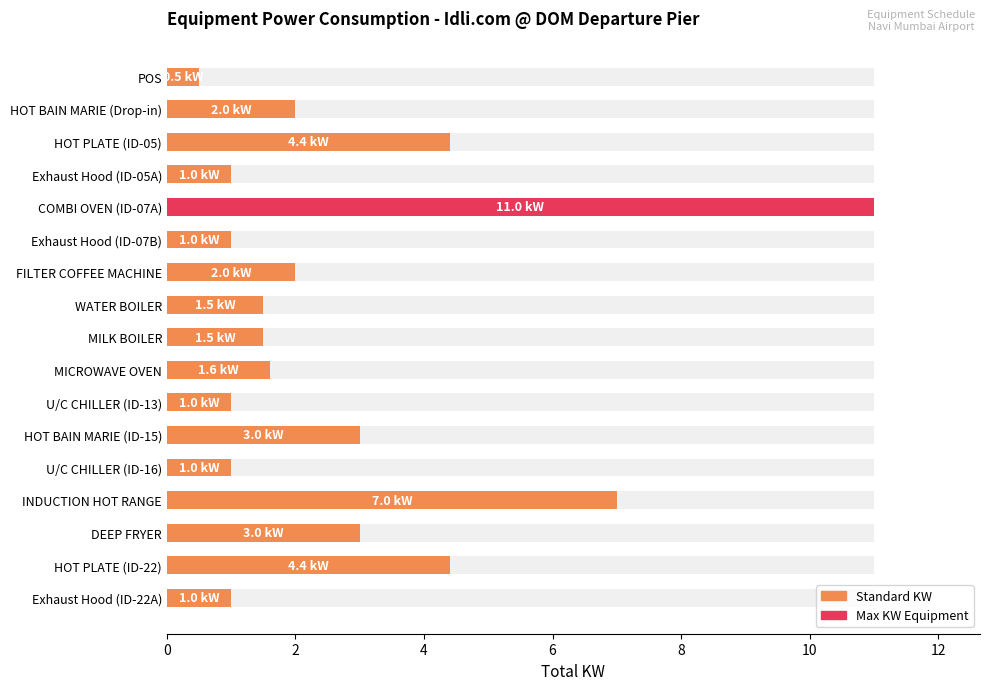

What is the sum of the values at DEEP FRYER and Exhaust Hood (ID-05A)?

4.0